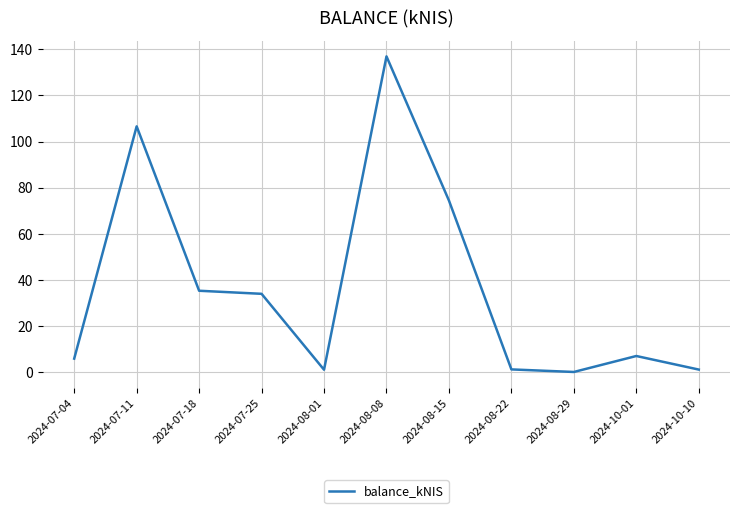

Where is the data nearest to the value 68?

2024-08-15